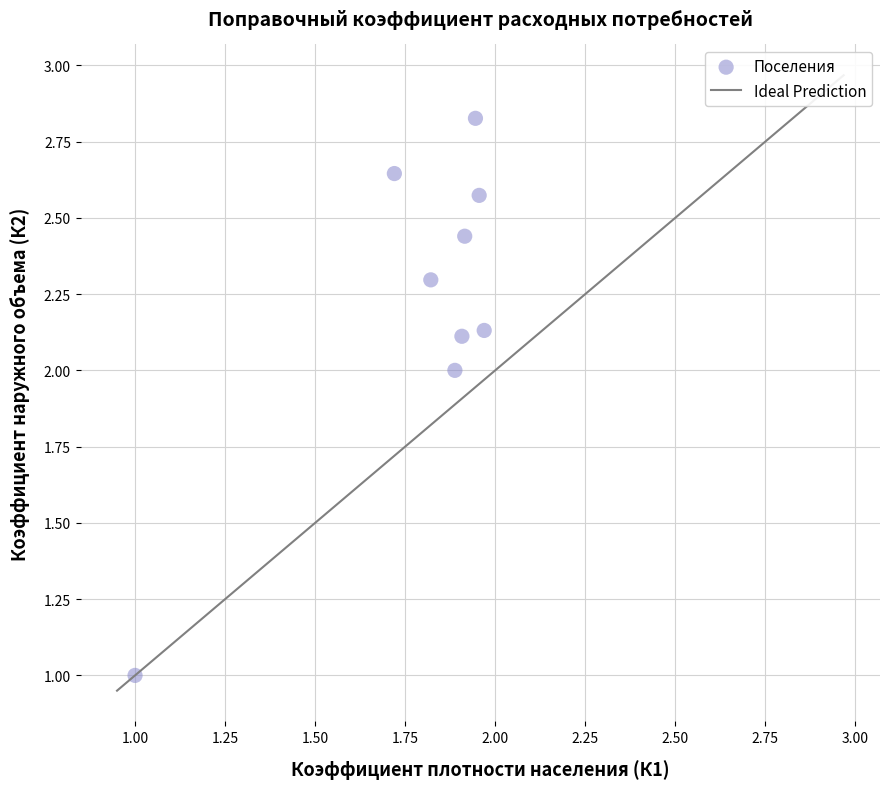

What is the range of X values (max minus min)?

1.0